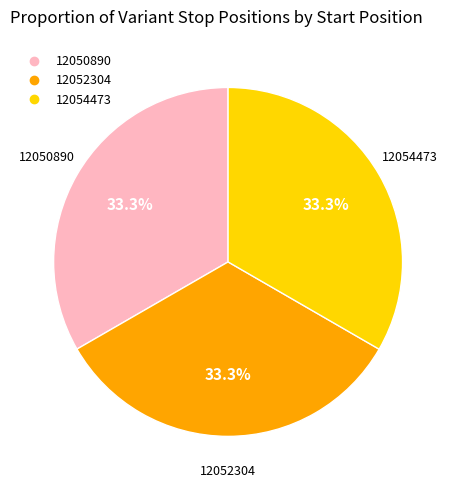

What percentage is the 12052304 slice, to the nearest percent?

33%